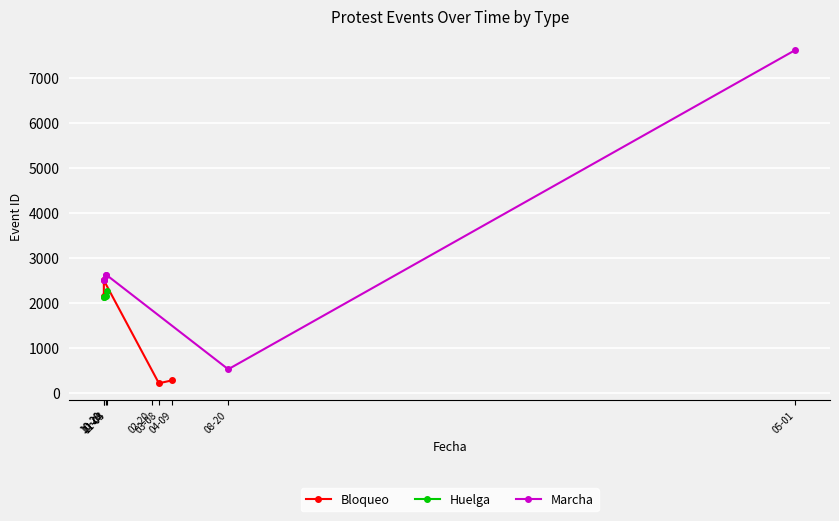

True or false: Huelga has more than 1 interior local peaks.

False